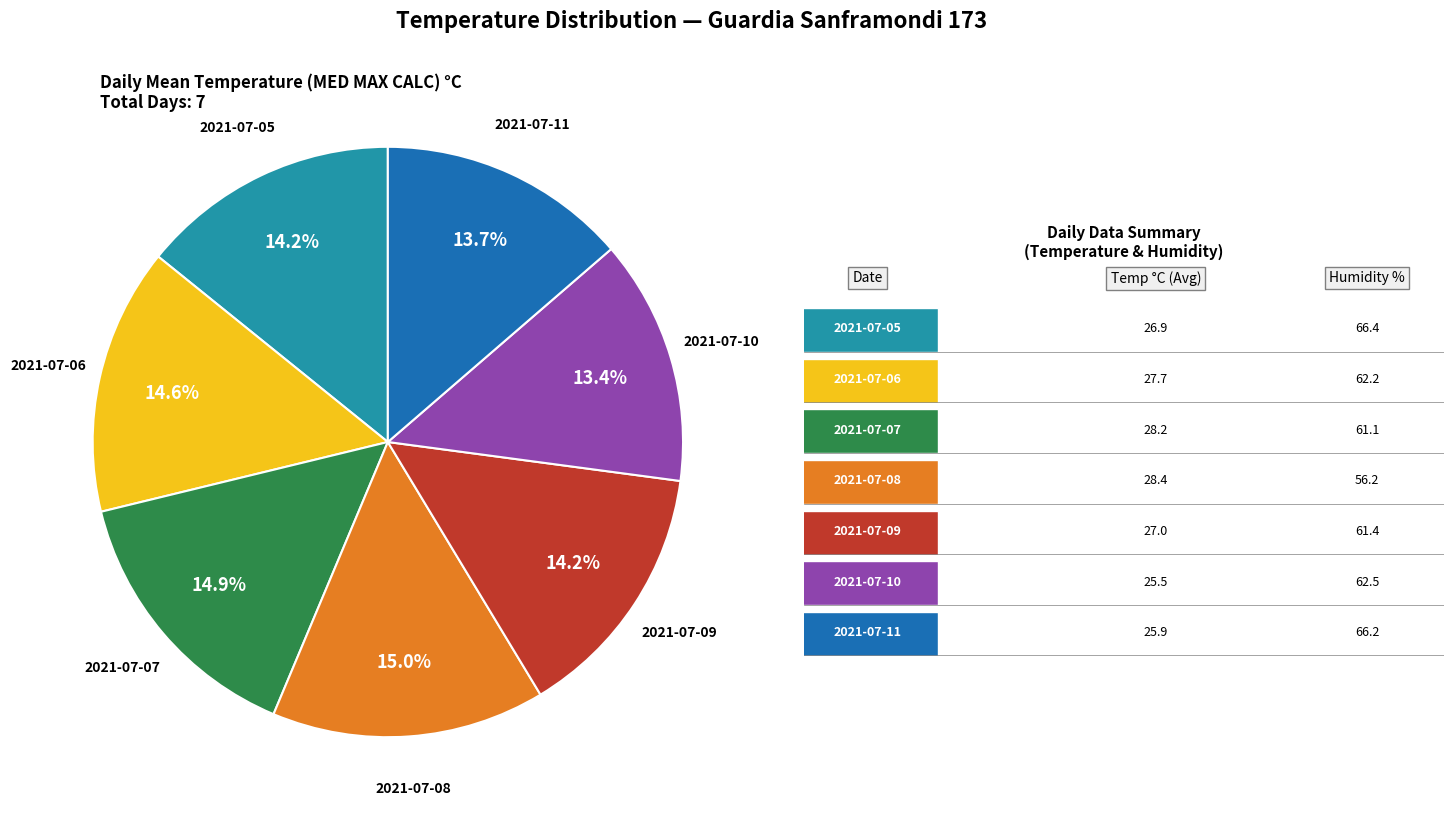

How many segments does this pie chart have?

7